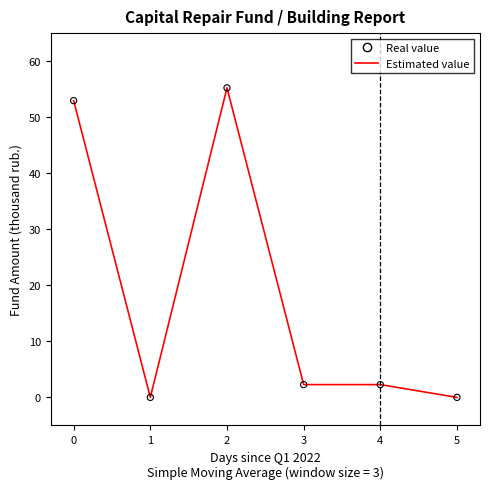

What is the average value?

18.8